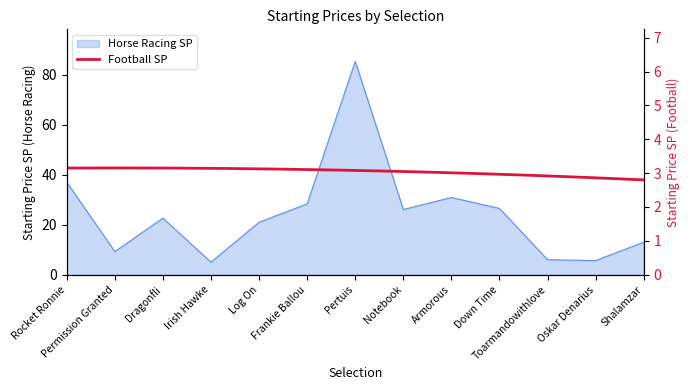

Which has a higher value, Notebook or Oskar Denarius?

Notebook